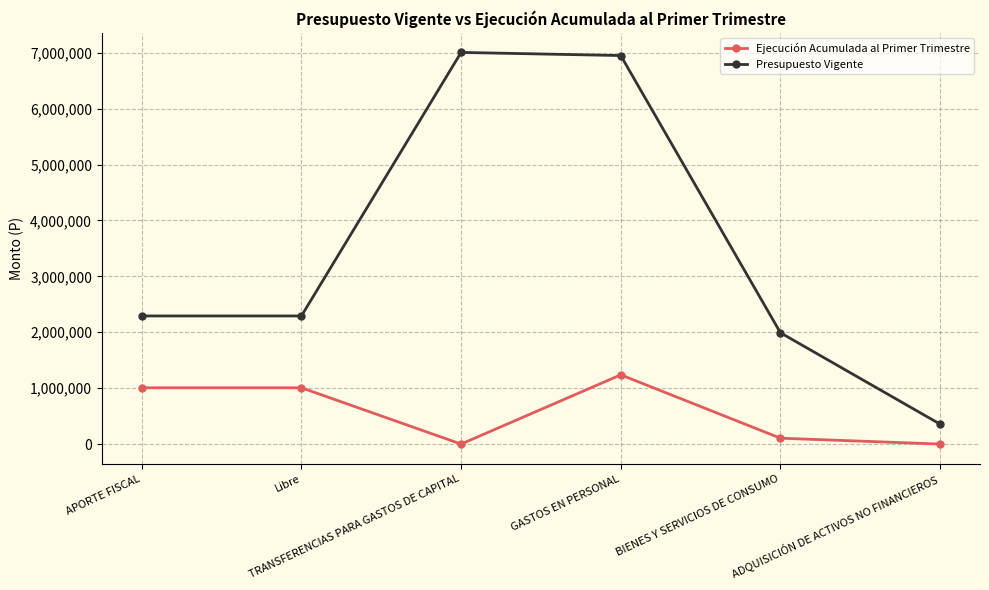

How many data points in Presupuesto Vigente are less than 2291945?

2